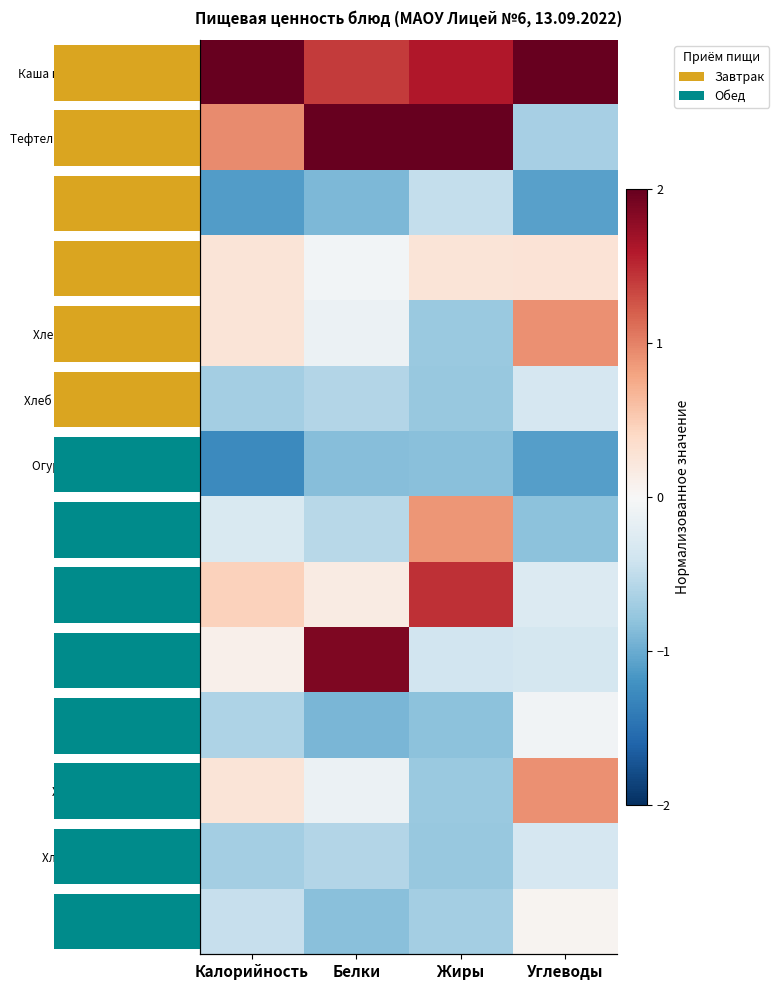

List the labels in order of Хлеб пшеничный (завтрак) value, smallest first.

Жиры, Белки, Калорийность, Углеводы